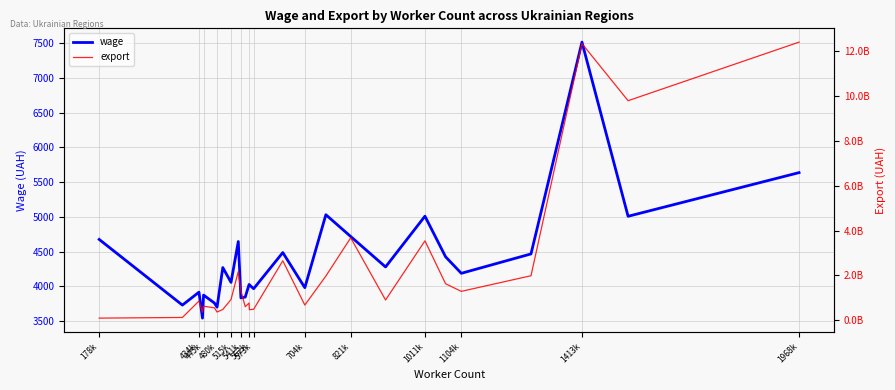

True or false: export and wage cross at least once.

False